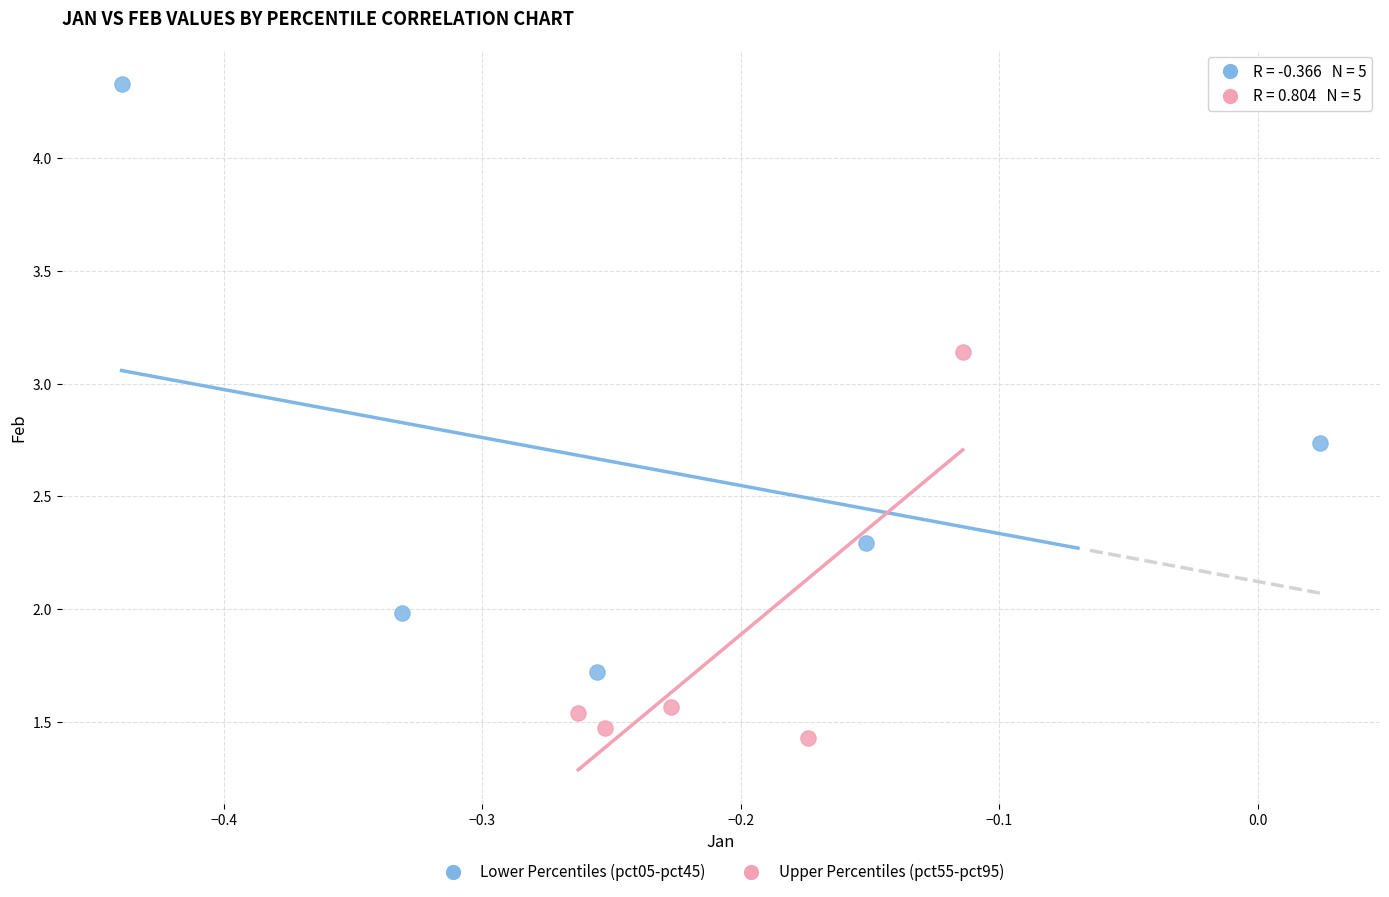

Which series has the widest spread of Y values?

Lower Percentiles (pct05-pct45)